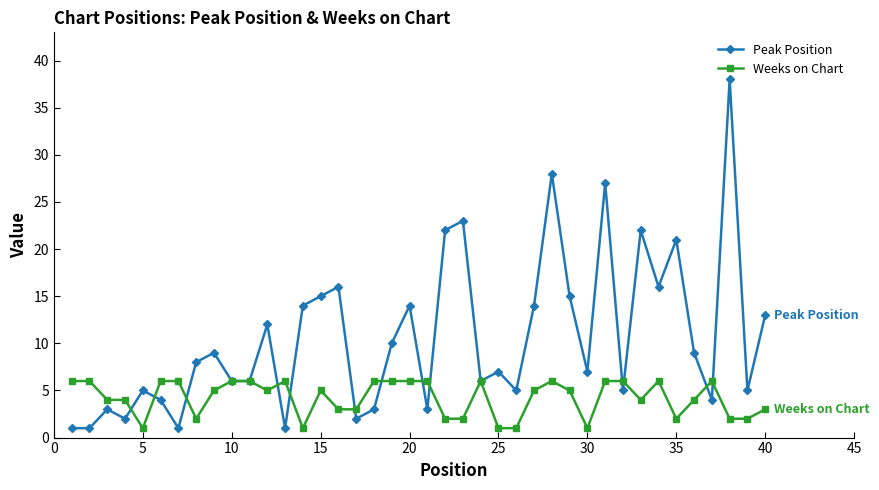

Which series has the widest spread of values?

Peak Position